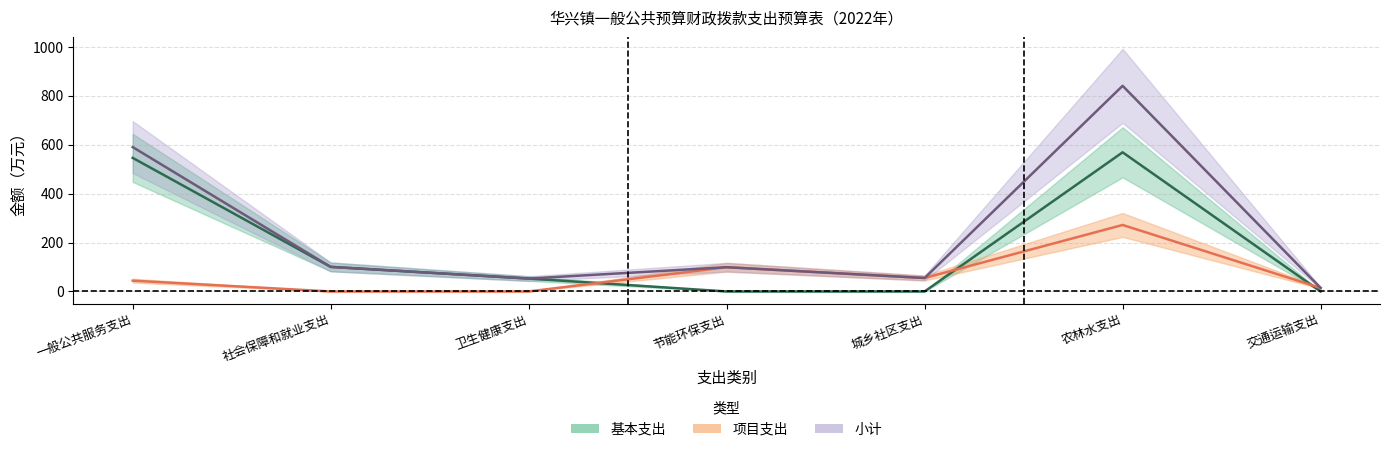

What is the average value of the 小计 series?

250.4